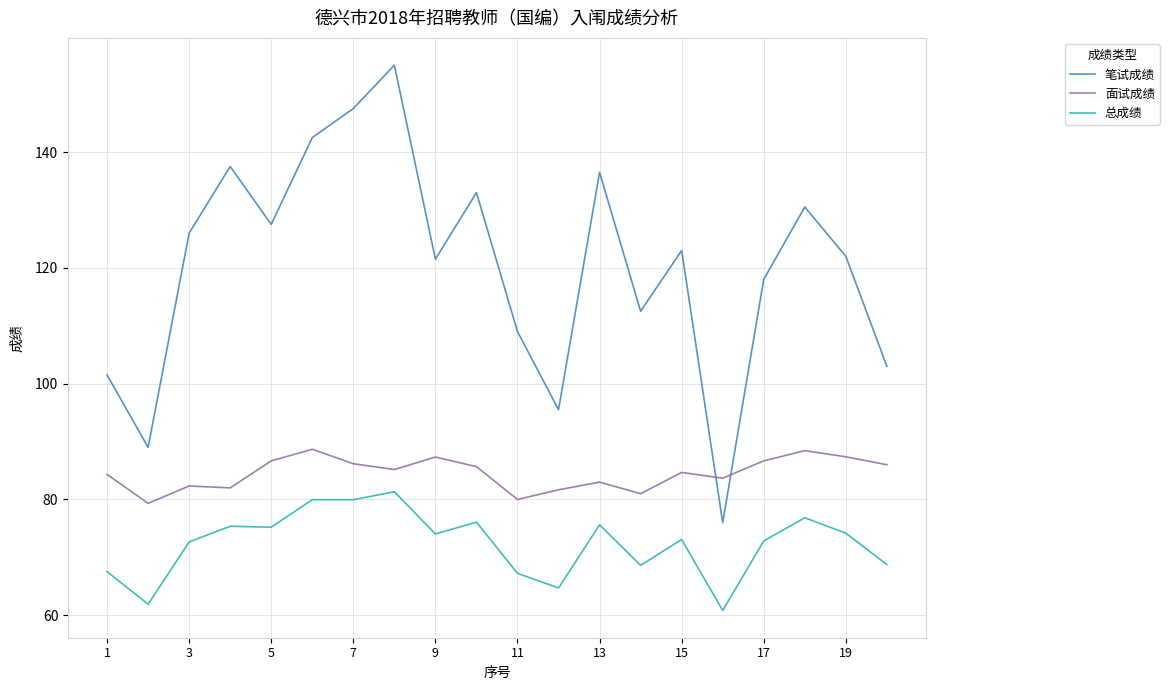

Does the chart have visible grid lines?

Yes